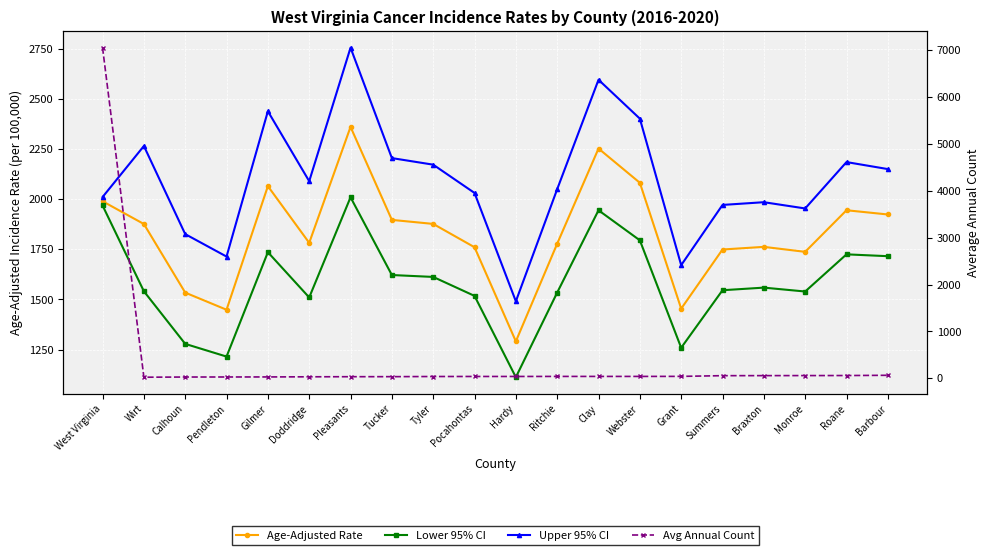

Where do Lower 95% CI and Avg Annual Count first cross each other?

West Virginia and Wirt